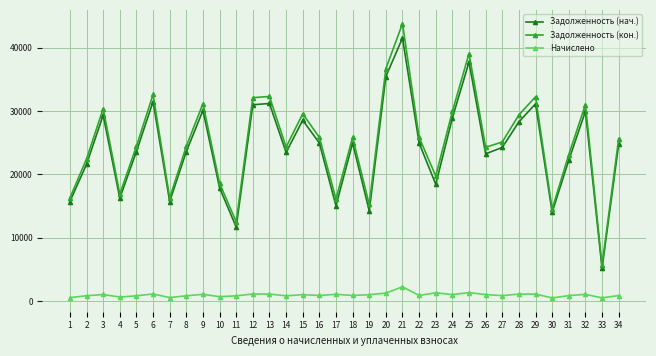

The Задолженность (нач.) series shows 24266.9 at 27. True or false?

True